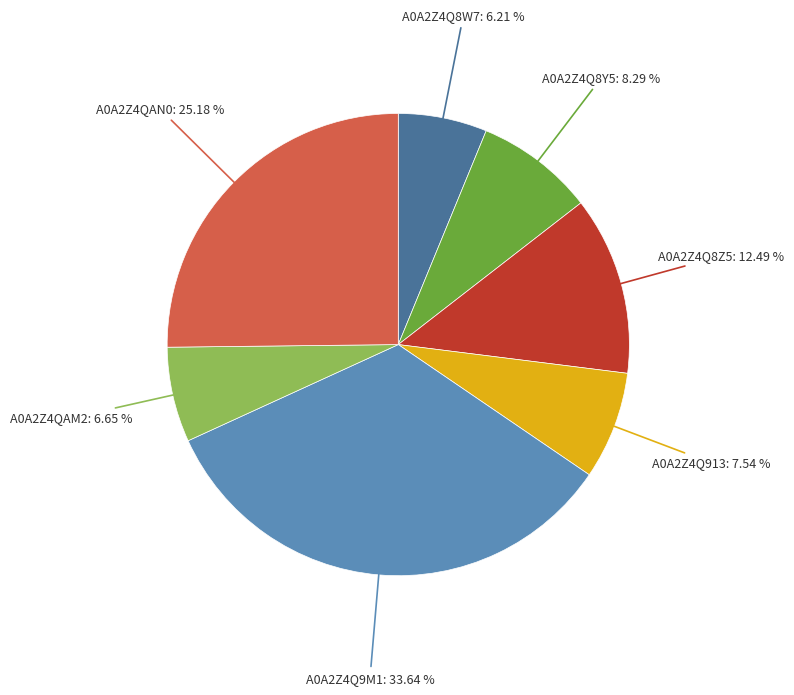

Count the number of slices in the pie.

7